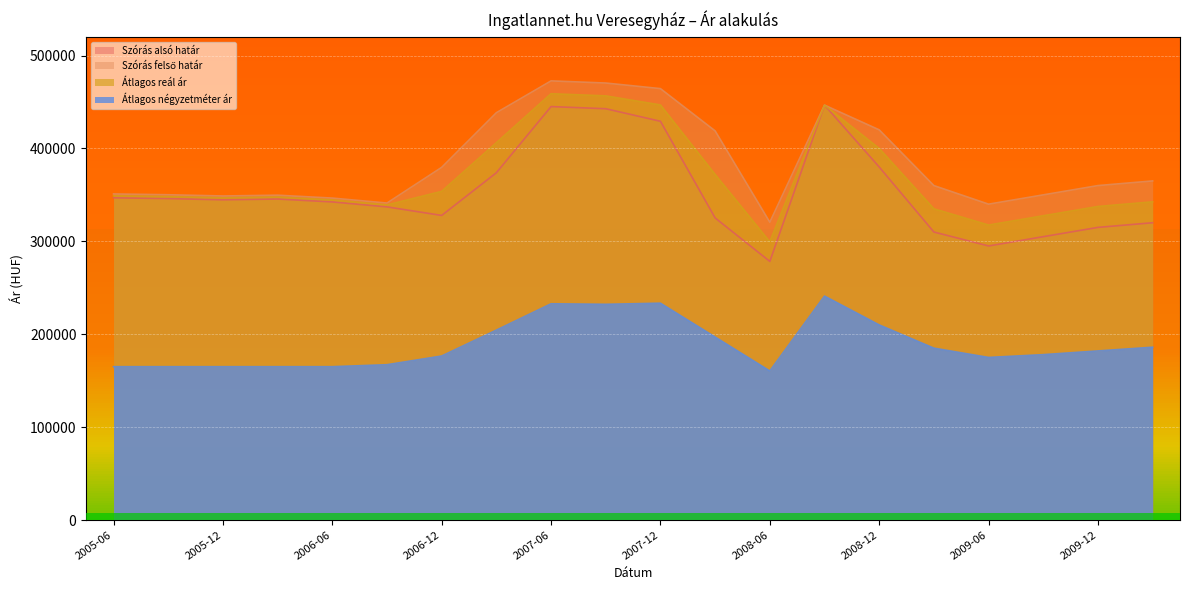

What is the sum of all Szórás alsó határ values?

7056302